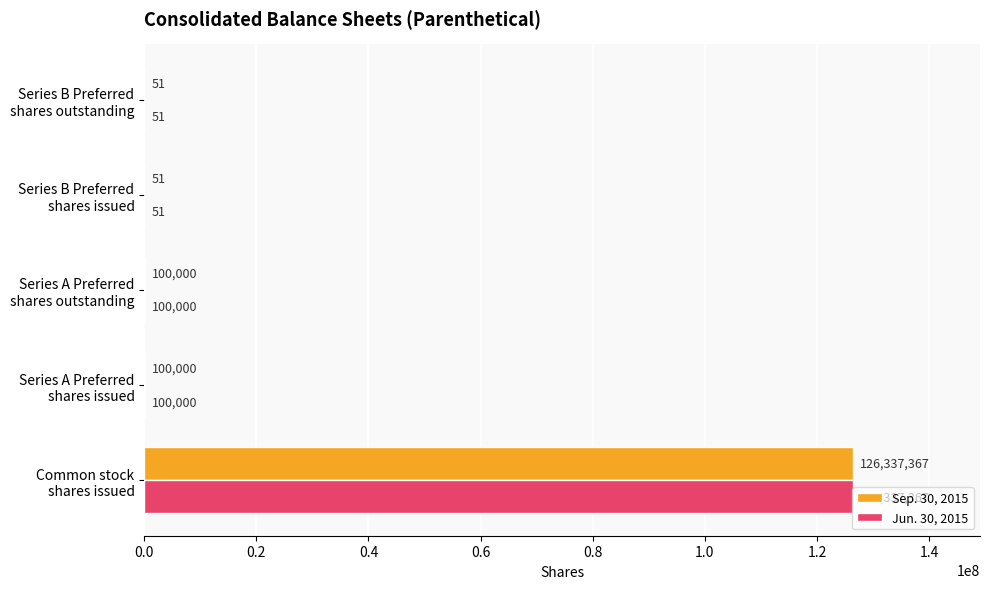

How many categories are shown in the chart?

5